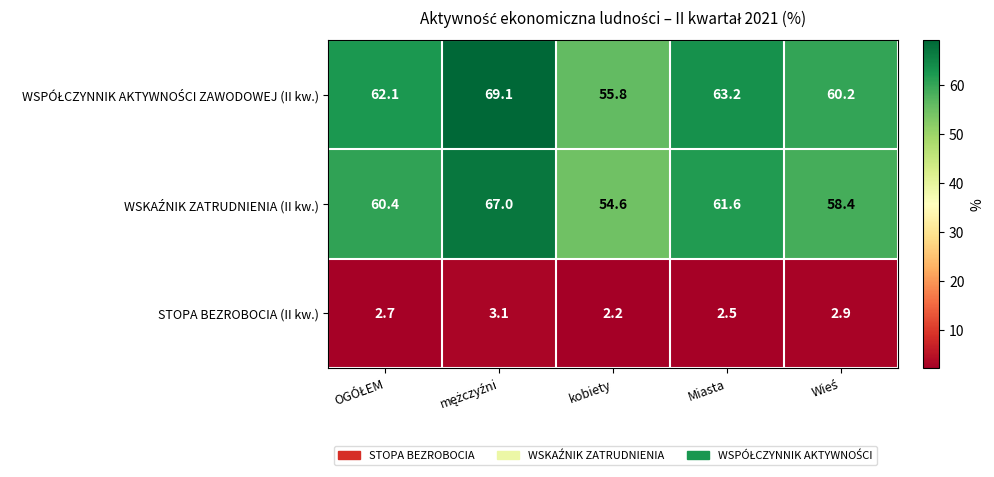

Which category has the lowest value across all series?

kobiety